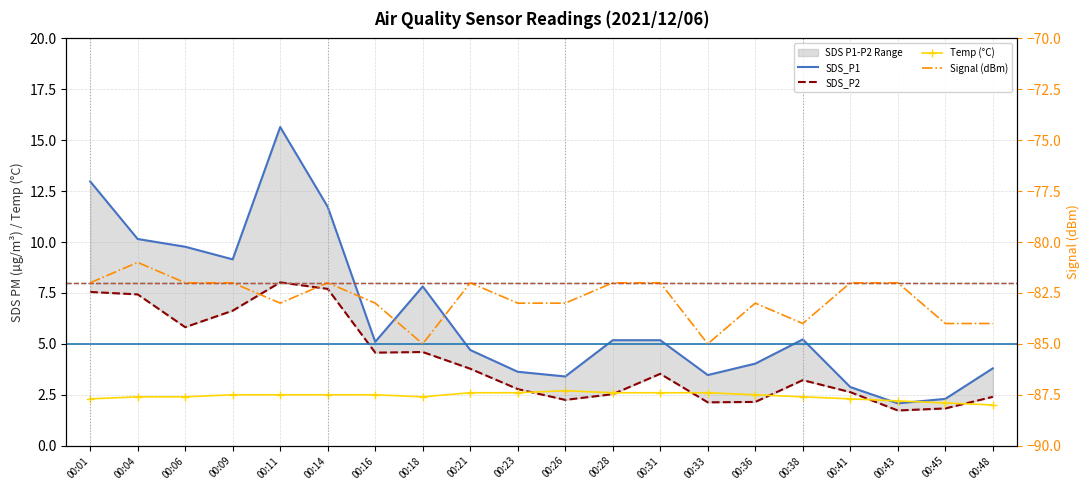

What is the value of the Temp (°C) point at the 12th from the left?

2.6